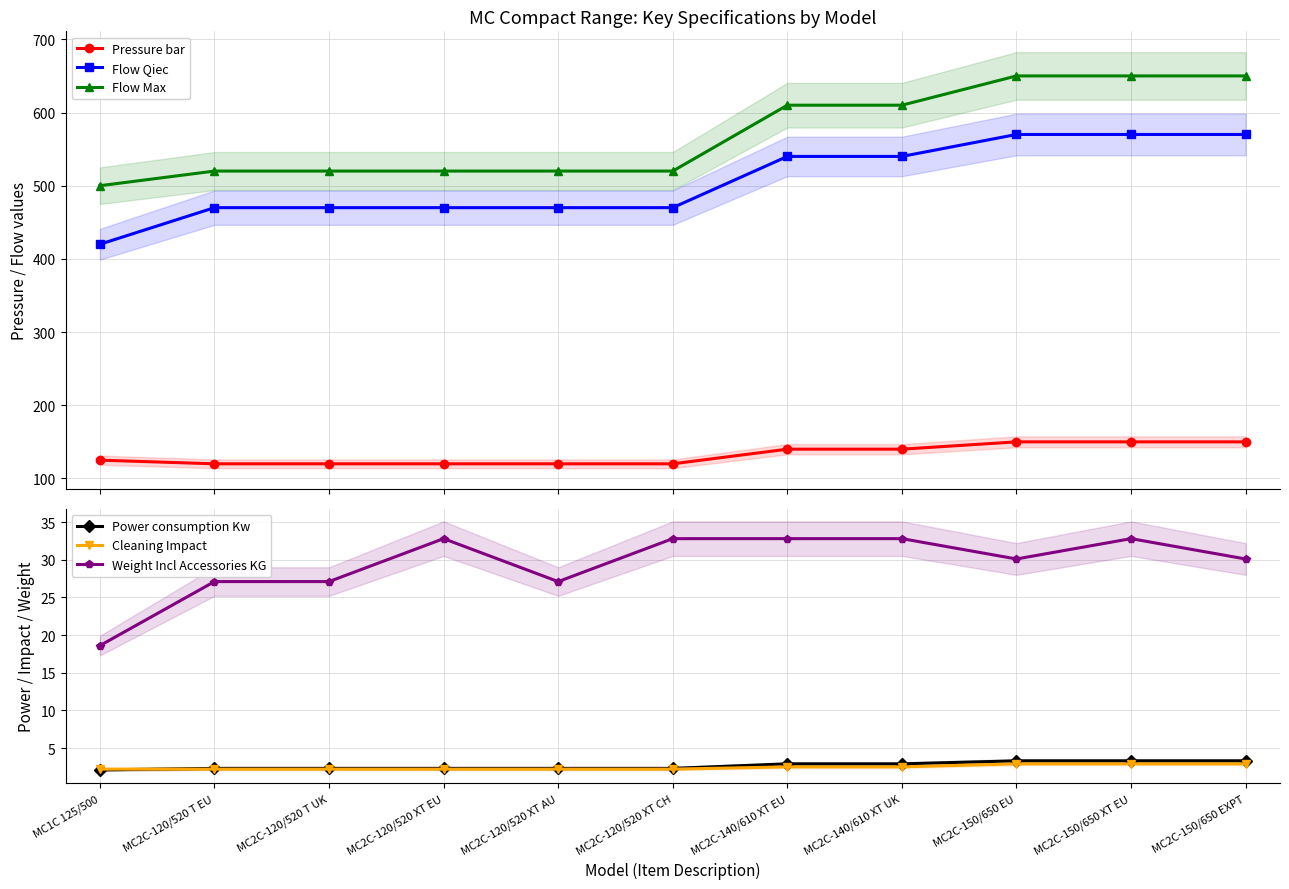

Which label corresponds to the smallest value in the chart?

MC1C 125/500